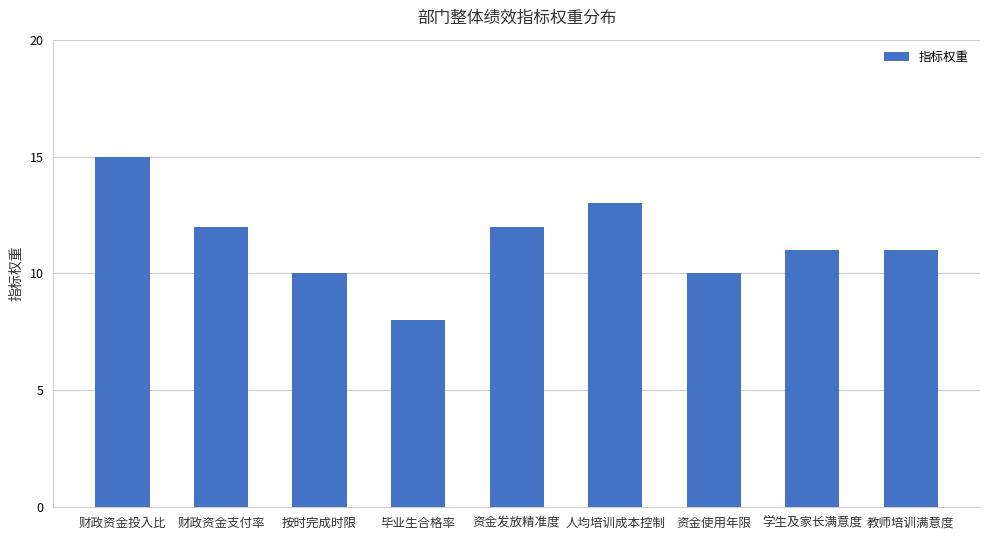

The chart shows a value of 15 at 财政资金投入比. True or false?

True